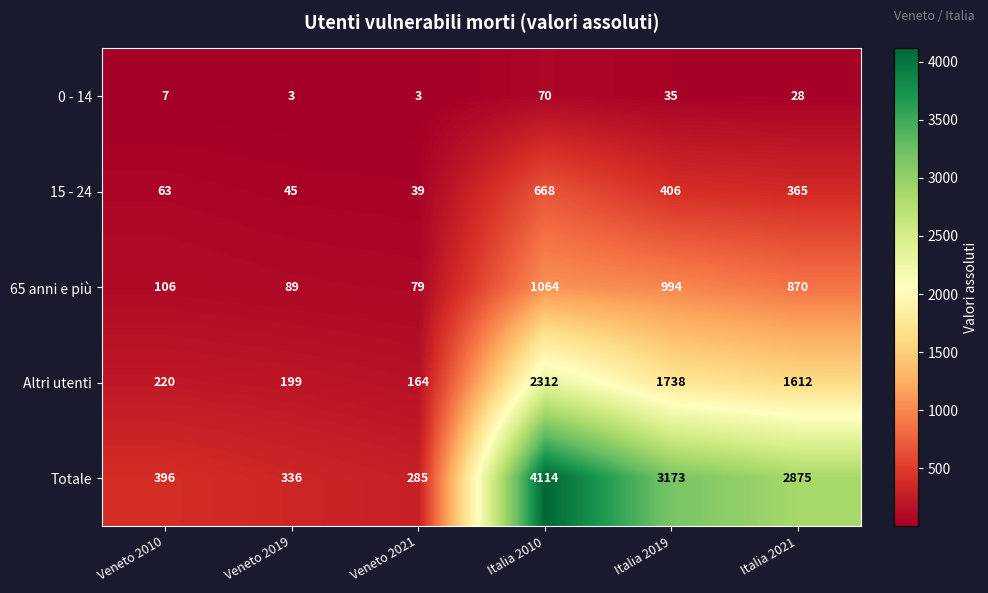

What is the difference between the maximum and minimum values in the 0 - 14 series?

67